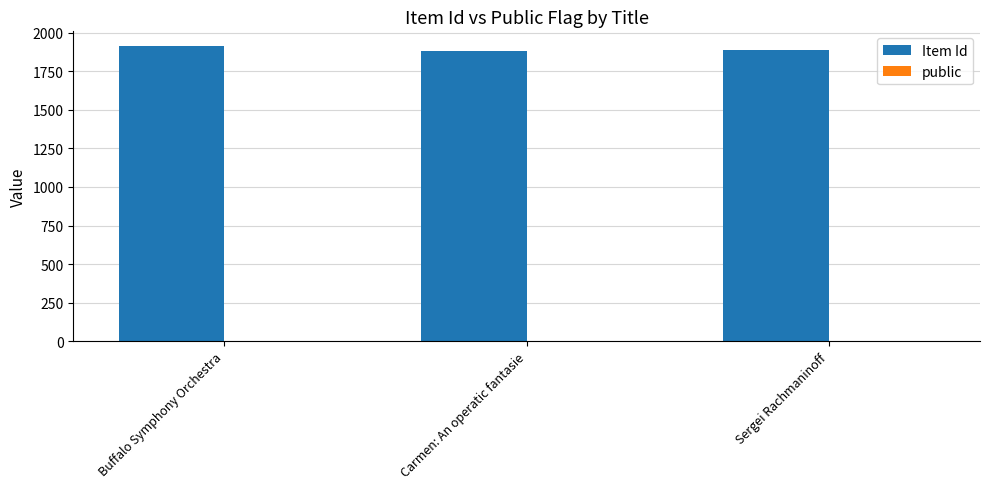

What is the average value of the Item Id series?

1894